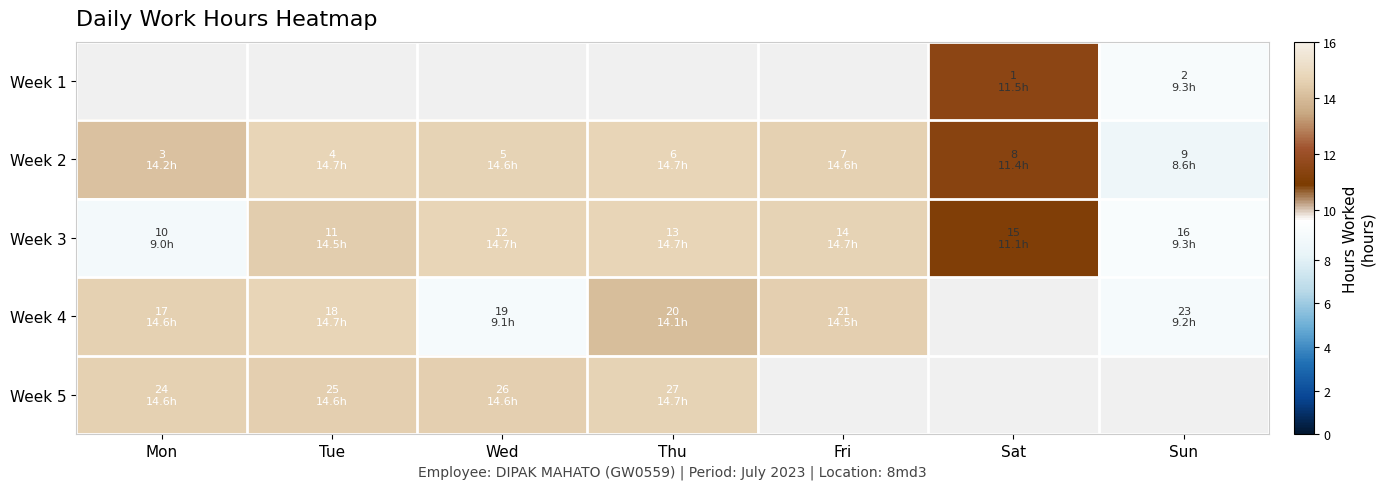

At which label does Week 4 first exceed 14?

Mon